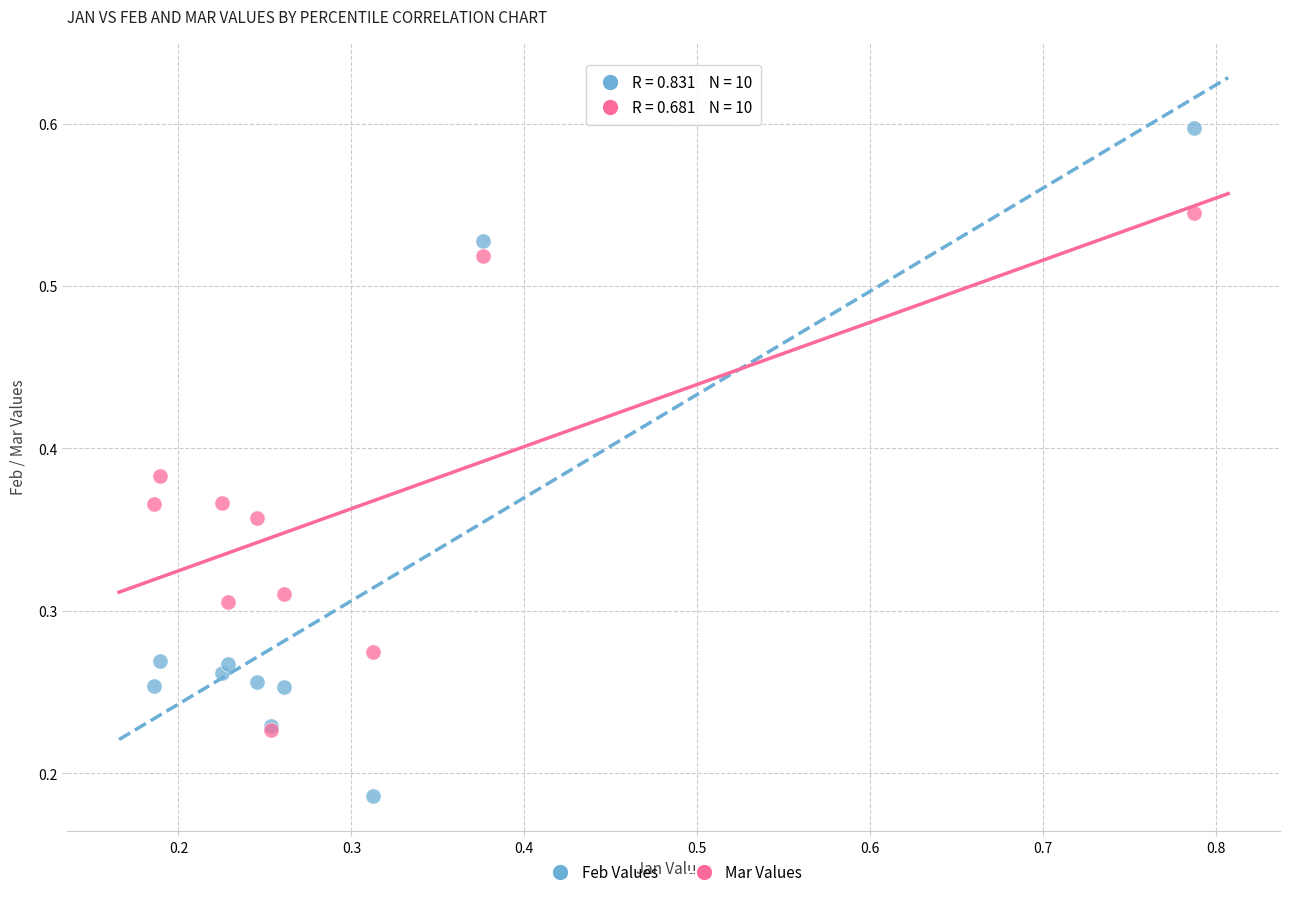

Which series reaches the maximum Y coordinate?

Feb Values